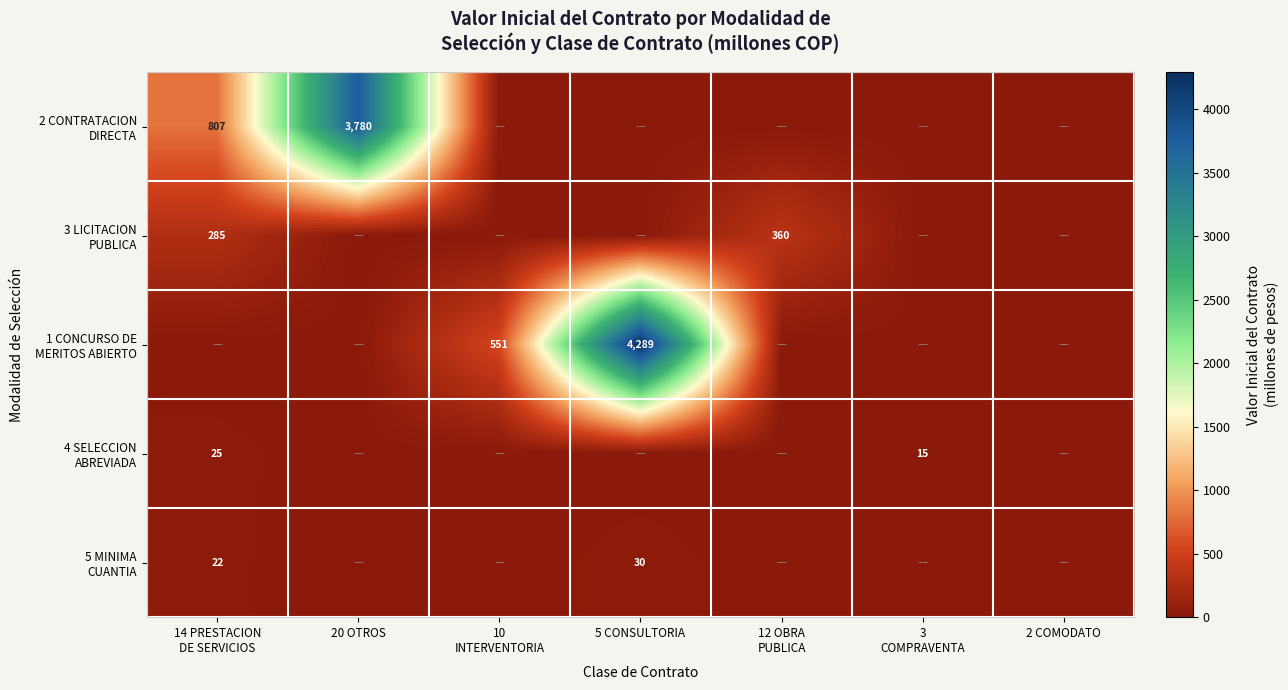

Is it true that 2 CONTRATACION DIRECTA equals -2325.2 at 5 CONSULTORIA?

False